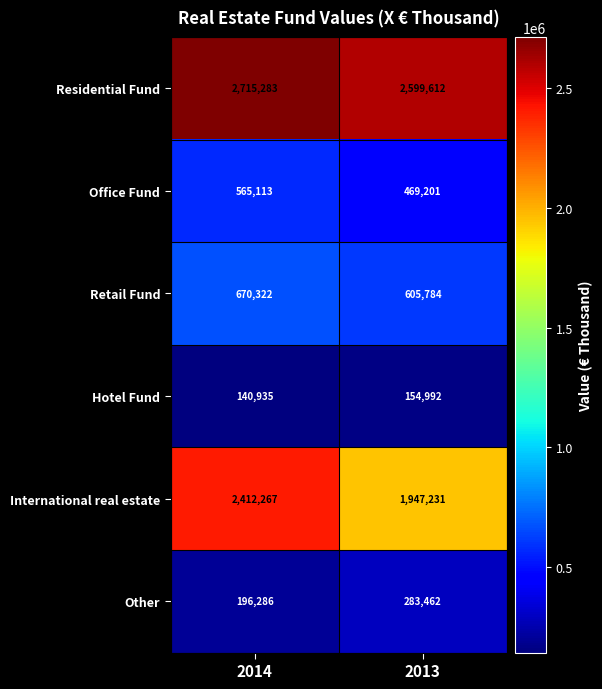

What is the approximate value of Office Fund at 2014?

565113